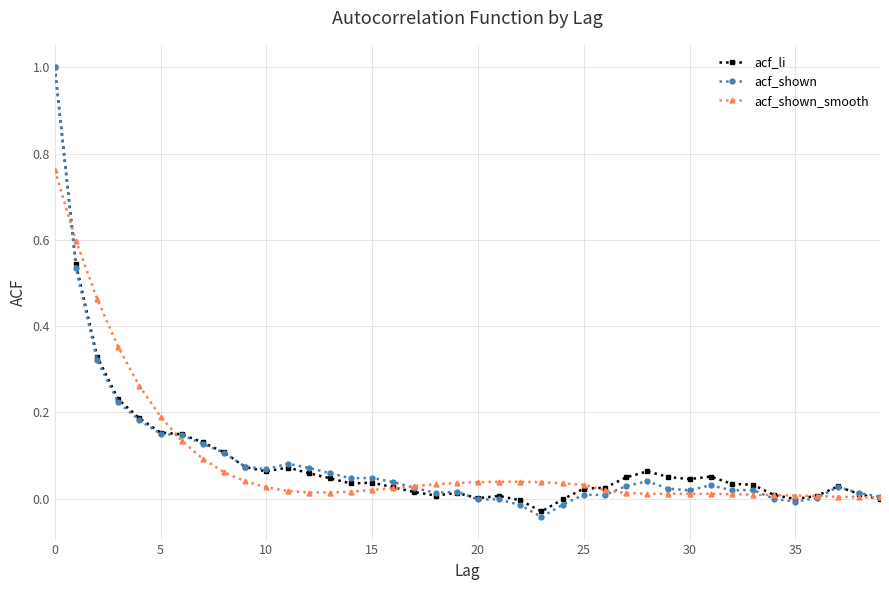

What is the sum of all acf_shown values?

3.5